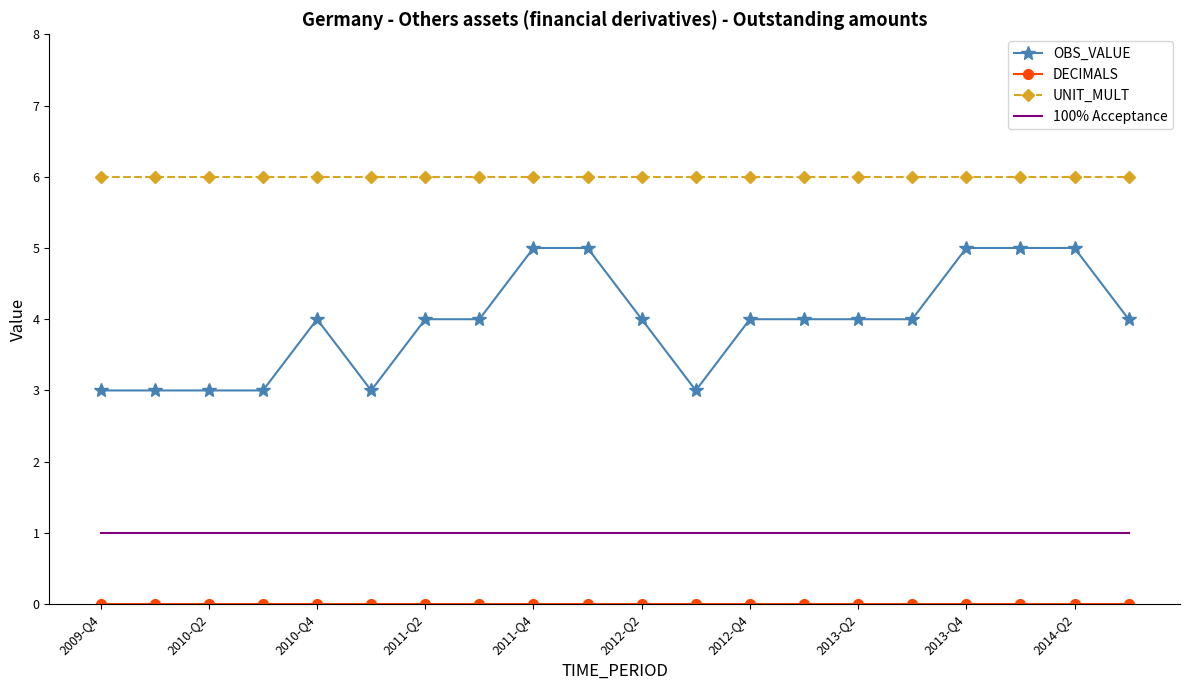

What is the greatest value displayed?

6